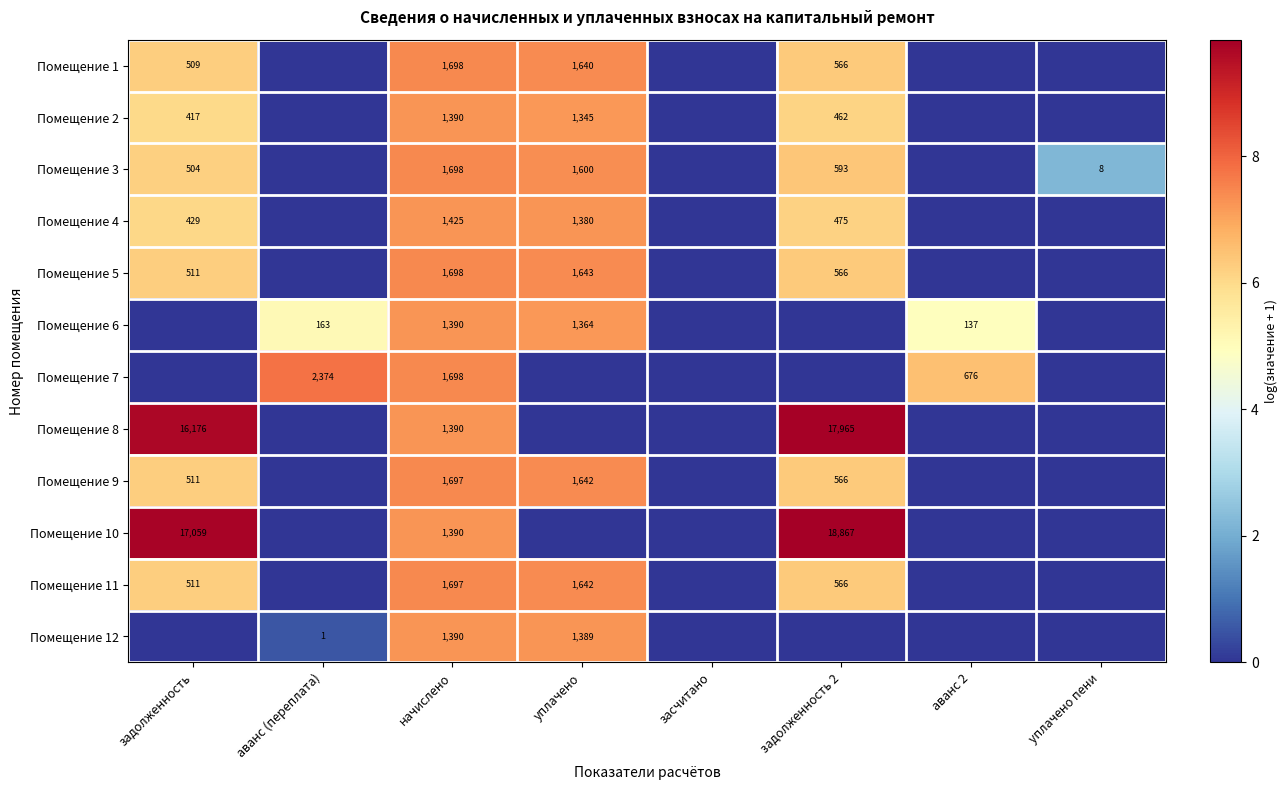

What is the difference between the Помещение 5 values at задолженность and начислено?

1187